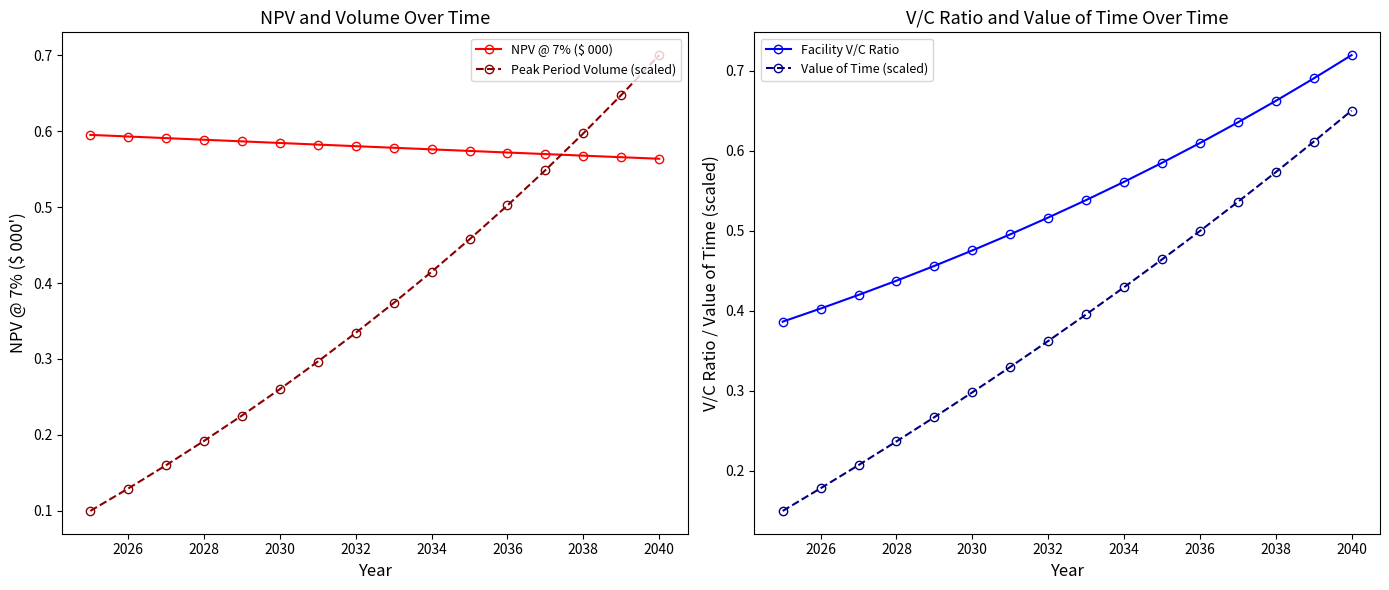

Does the chart have visible grid lines?

No